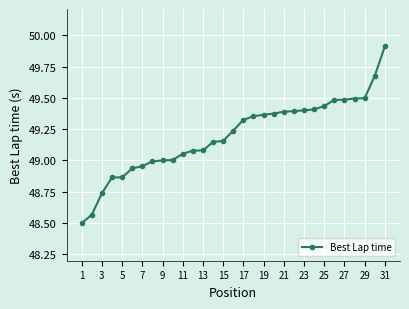

What is the greatest value displayed?

49.9